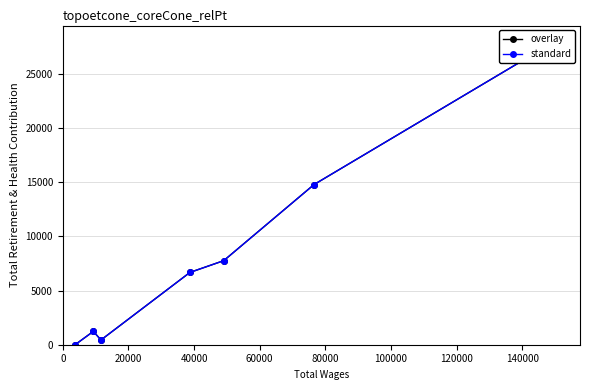

What is the difference between the overlay values at 20000 and 40000?

7014